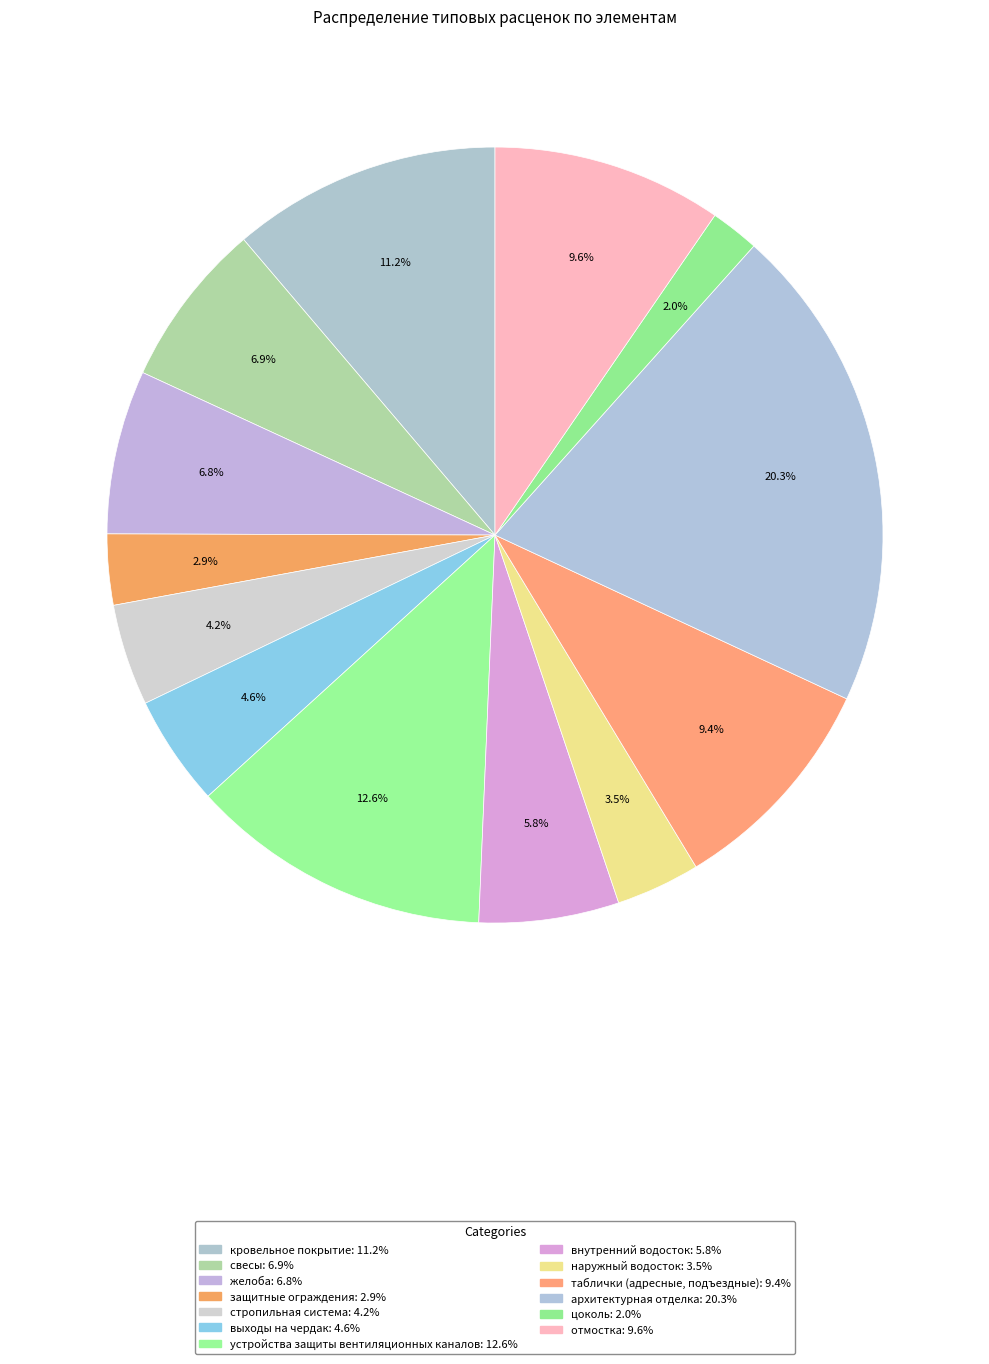

Does отмостка represent more than half of the total?

No